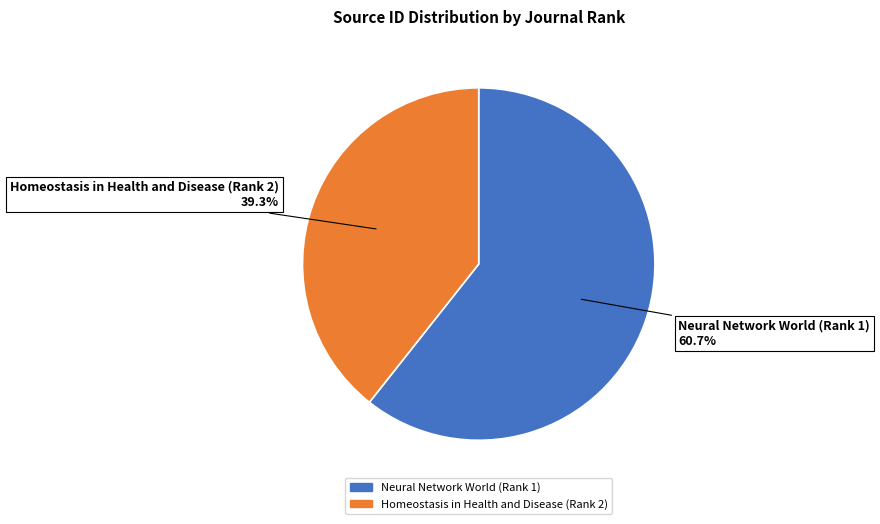

Which slice represents more than half of the pie?

Neural Network World (Rank 1)